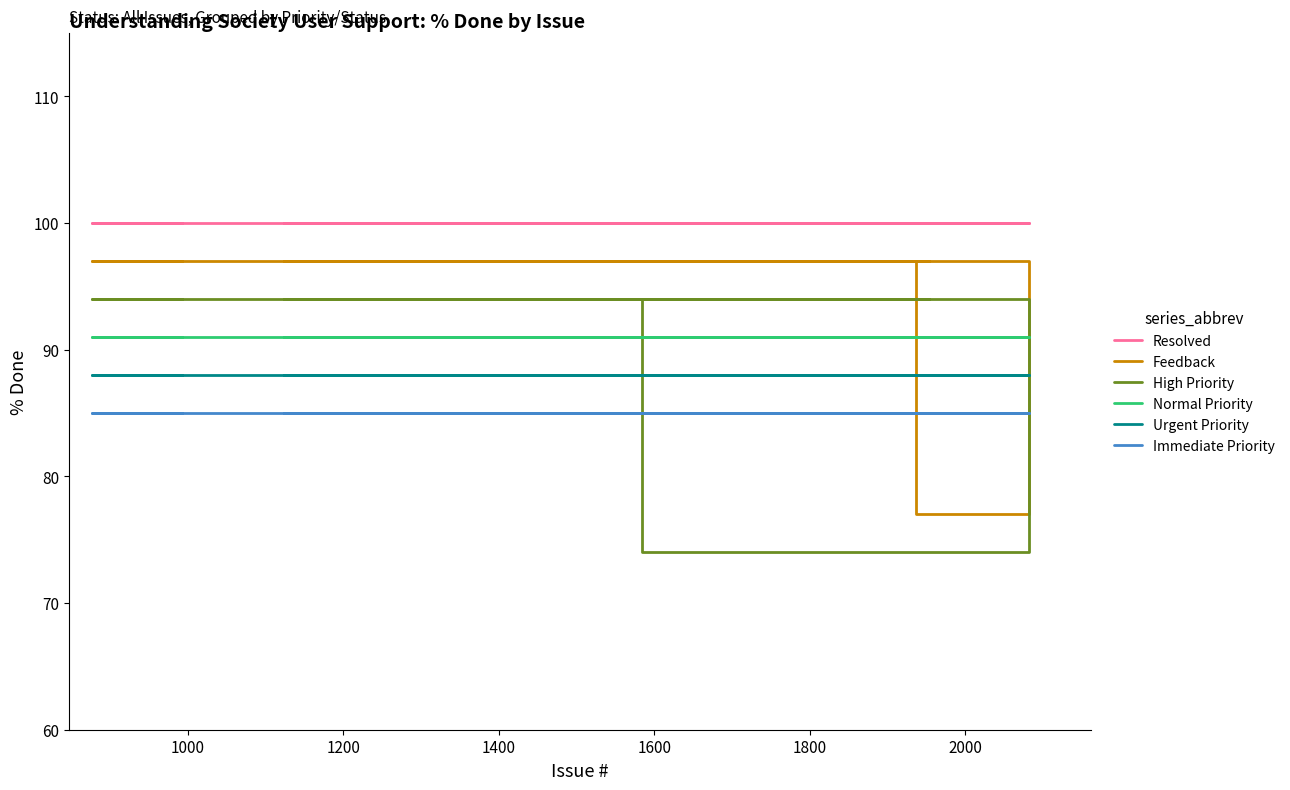

How many lines are shown in the chart?

6